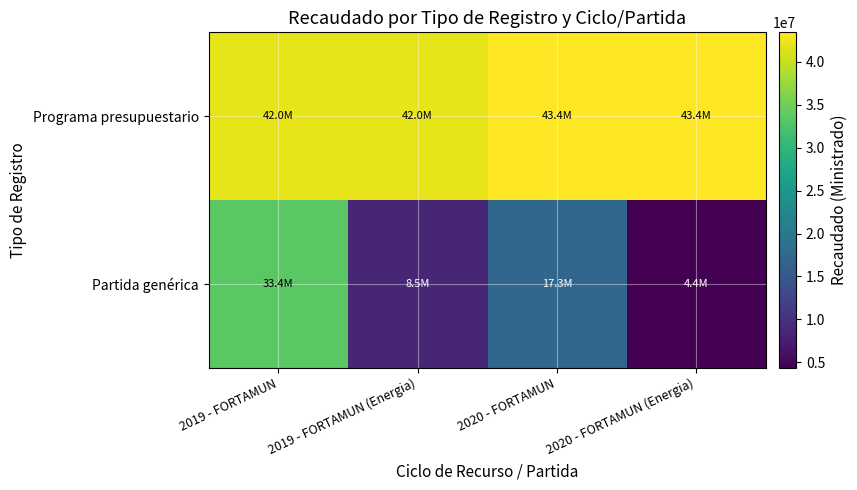

Reading right to left, extract all data points from this chart.

Programa presupuestario: 2020 - FORTAMUN (Energia)=43416390.0	2020 - FORTAMUN=43416390.0	2019 - FORTAMUN (Energia)=41950175.3	2019 - FORTAMUN=41950175.3
Partida genérica: 2020 - FORTAMUN (Energia)=4373705.0	2020 - FORTAMUN=17334490.0	2019 - FORTAMUN (Energia)=8526284.0	2019 - FORTAMUN=33423891.3